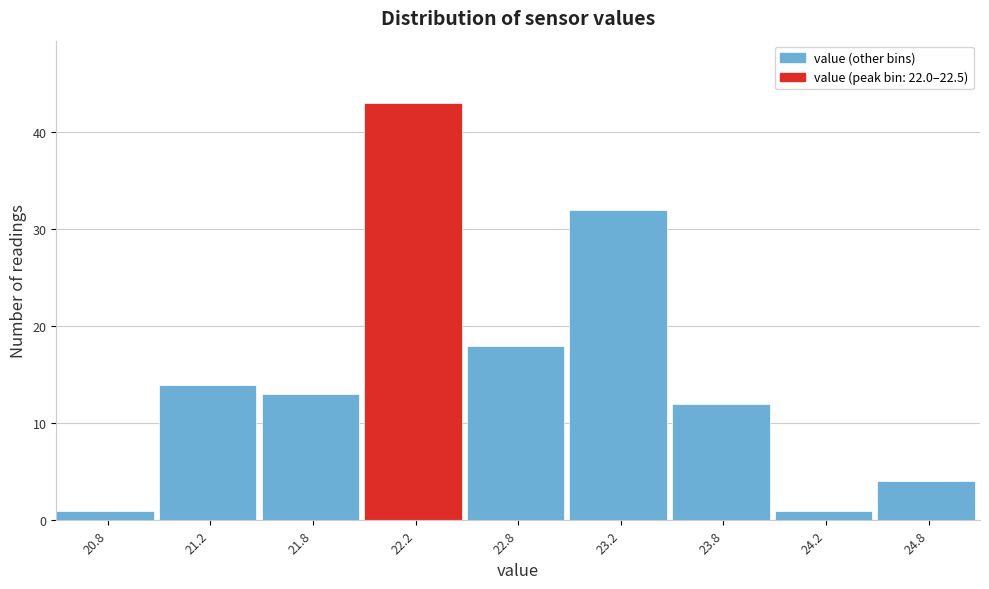

Reading left to right, transcribe all the data shown in this chart.

1	14	13	43	18	32	12	1	4